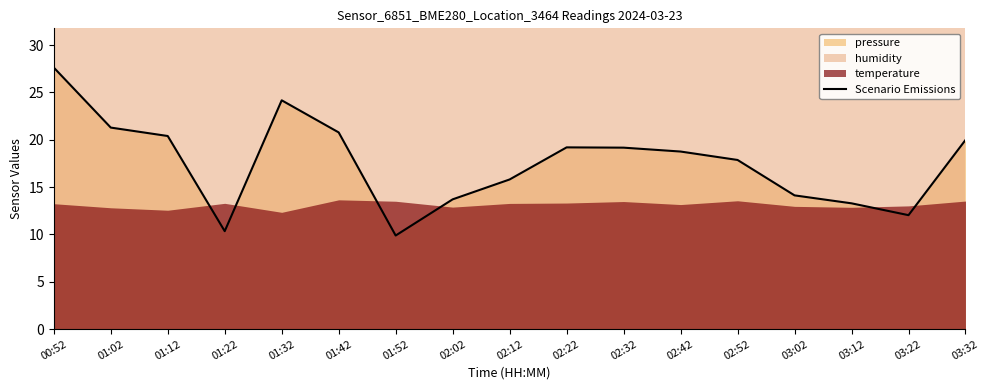

Where is the data nearest to the value 18?

02:52